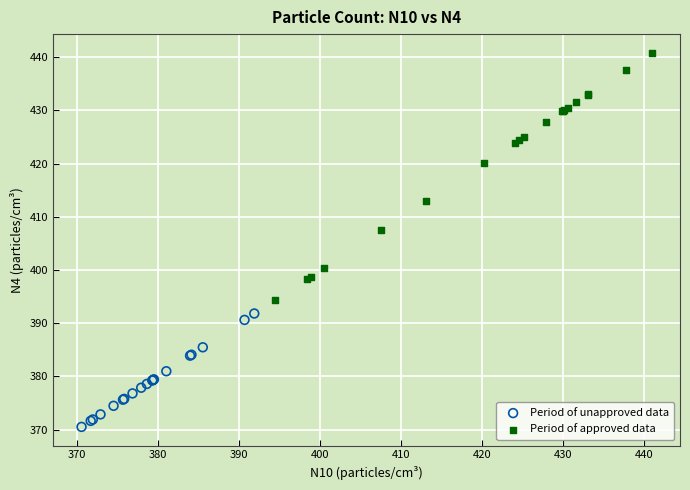

Which series has the widest spread of Y values?

Period of approved data